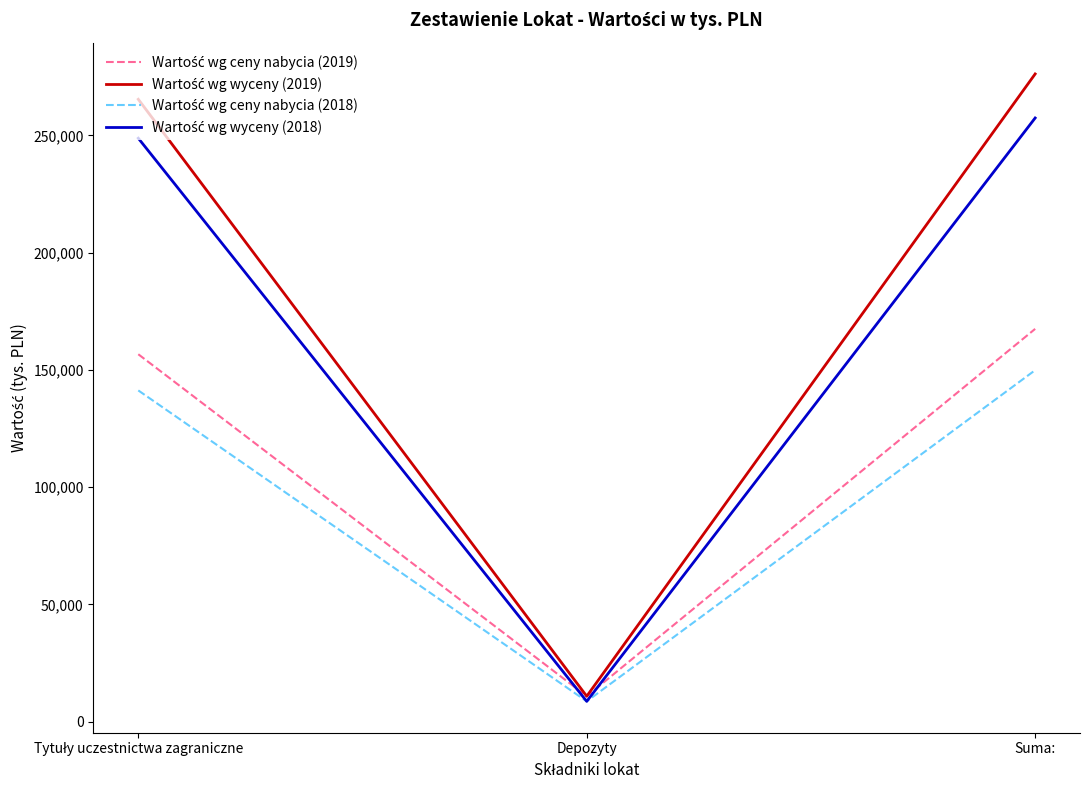

At which category is the sum across all series the highest?

Suma: